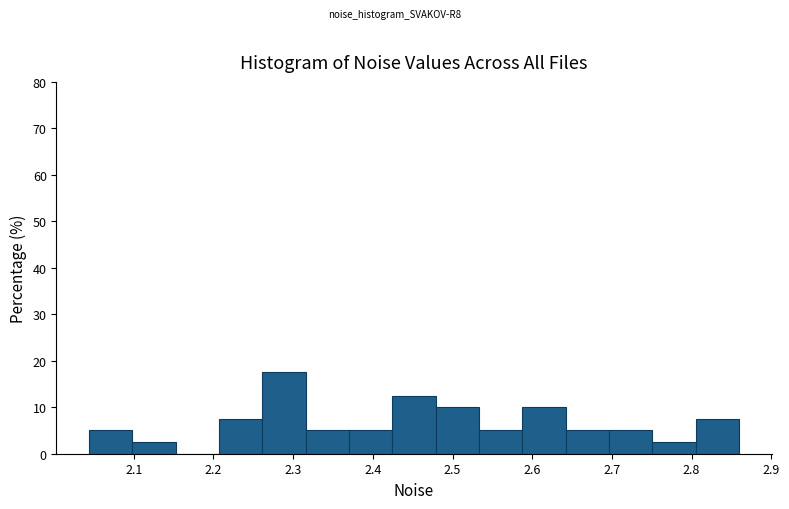

Reading left to right, list every bar in this chart as the range it spans on the x-axis followed by its height. Neither the bar edges nor the heights are printed on the chart, so give them approximately, as read against the axes.

2.04 to 2.10: 5
2.10 to 2.15: 3
2.15 to 2.21: 0
2.21 to 2.26: 8
2.26 to 2.32: 18
2.32 to 2.37: 5
2.37 to 2.42: 5
2.42 to 2.48: 13
2.48 to 2.53: 10
2.53 to 2.59: 5
2.59 to 2.64: 10
2.64 to 2.70: 5
2.70 to 2.75: 5
2.75 to 2.81: 3
2.81 to 2.86: 8